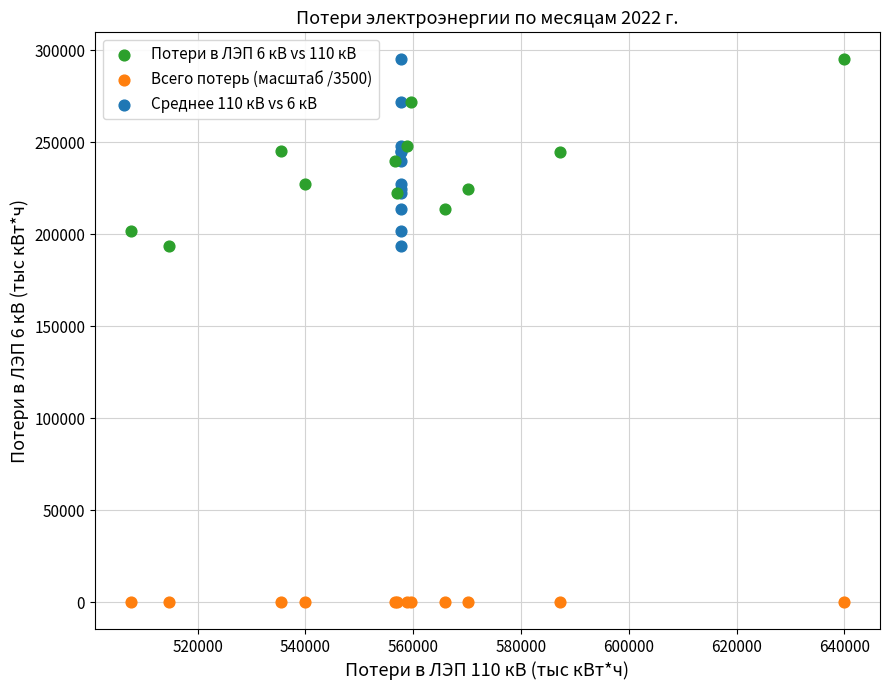

What are all the series names shown in the legend?

Потери в ЛЭП 6 кВ vs 110 кВ, Всего потерь (масштаб /3500), Среднее 110 кВ vs 6 кВ